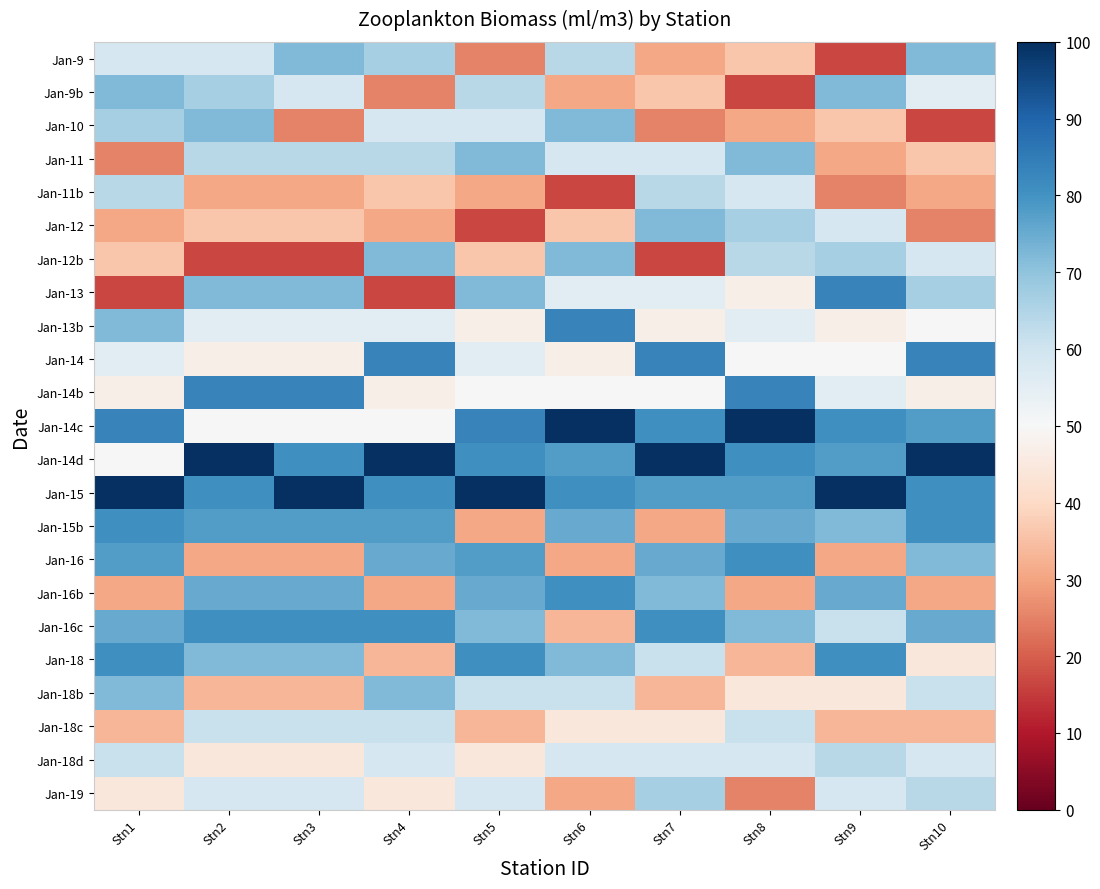

Reading left to right, extract all data points from this chart.

Jan-9: Stn1=58.3	Stn2=58.3	Stn3=72.2	Stn4=66.7	Stn5=25.0	Stn6=63.9	Stn7=30.6	Stn8=36.1	Stn9=16.7	Stn10=72.2
Jan-9b: Stn1=72.2	Stn2=66.7	Stn3=58.3	Stn4=25.0	Stn5=63.9	Stn6=30.6	Stn7=36.1	Stn8=16.7	Stn9=72.2	Stn10=55.6
Jan-10: Stn1=66.7	Stn2=72.2	Stn3=25.0	Stn4=58.3	Stn5=58.3	Stn6=72.2	Stn7=25.0	Stn8=30.6	Stn9=36.1	Stn10=16.7
Jan-11: Stn1=25.0	Stn2=63.9	Stn3=63.9	Stn4=63.9	Stn5=72.2	Stn6=58.3	Stn7=58.3	Stn8=72.2	Stn9=30.6	Stn10=36.1
Jan-11b: Stn1=63.9	Stn2=30.6	Stn3=30.6	Stn4=36.1	Stn5=30.6	Stn6=16.7	Stn7=63.9	Stn8=58.3	Stn9=25.0	Stn10=30.6
Jan-12: Stn1=30.6	Stn2=36.1	Stn3=36.1	Stn4=30.6	Stn5=16.7	Stn6=36.1	Stn7=72.2	Stn8=66.7	Stn9=58.3	Stn10=25.0
Jan-12b: Stn1=36.1	Stn2=16.7	Stn3=16.7	Stn4=72.2	Stn5=36.1	Stn6=72.2	Stn7=16.7	Stn8=63.9	Stn9=66.7	Stn10=58.3
Jan-13: Stn1=16.7	Stn2=72.2	Stn3=72.2	Stn4=16.7	Stn5=72.2	Stn6=55.6	Stn7=55.6	Stn8=47.2	Stn9=83.3	Stn10=66.7
Jan-13b: Stn1=72.2	Stn2=55.6	Stn3=55.6	Stn4=55.6	Stn5=47.2	Stn6=83.3	Stn7=47.2	Stn8=55.6	Stn9=47.2	Stn10=50.0
Jan-14: Stn1=55.6	Stn2=47.2	Stn3=47.2	Stn4=83.3	Stn5=55.6	Stn6=47.2	Stn7=83.3	Stn8=50.0	Stn9=50.0	Stn10=83.3
Jan-14b: Stn1=47.2	Stn2=83.3	Stn3=83.3	Stn4=47.2	Stn5=50.0	Stn6=50.0	Stn7=50.0	Stn8=83.3	Stn9=55.6	Stn10=47.2
Jan-14c: Stn1=83.3	Stn2=50.0	Stn3=50.0	Stn4=50.0	Stn5=83.3	Stn6=100.0	Stn7=80.6	Stn8=100.0	Stn9=80.6	Stn10=77.8
Jan-14d: Stn1=50.0	Stn2=100.0	Stn3=80.6	Stn4=100.0	Stn5=80.6	Stn6=77.8	Stn7=100.0	Stn8=80.6	Stn9=77.8	Stn10=100.0
Jan-15: Stn1=100.0	Stn2=80.6	Stn3=100.0	Stn4=80.6	Stn5=100.0	Stn6=80.6	Stn7=77.8	Stn8=77.8	Stn9=100.0	Stn10=80.6
Jan-15b: Stn1=80.6	Stn2=77.8	Stn3=77.8	Stn4=77.8	Stn5=30.6	Stn6=75.0	Stn7=30.6	Stn8=75.0	Stn9=72.2	Stn10=80.6
Jan-16: Stn1=77.8	Stn2=30.6	Stn3=30.6	Stn4=75.0	Stn5=77.8	Stn6=30.6	Stn7=75.0	Stn8=80.6	Stn9=30.6	Stn10=72.2
Jan-16b: Stn1=30.6	Stn2=75.0	Stn3=75.0	Stn4=30.6	Stn5=75.0	Stn6=80.6	Stn7=72.2	Stn8=30.6	Stn9=75.0	Stn10=30.6
Jan-16c: Stn1=75.0	Stn2=80.6	Stn3=80.6	Stn4=80.6	Stn5=72.2	Stn6=33.3	Stn7=80.6	Stn8=72.2	Stn9=61.1	Stn10=75.0
Jan-18: Stn1=80.6	Stn2=72.2	Stn3=72.2	Stn4=33.3	Stn5=80.6	Stn6=72.2	Stn7=61.1	Stn8=33.3	Stn9=80.6	Stn10=44.4
Jan-18b: Stn1=72.2	Stn2=33.3	Stn3=33.3	Stn4=72.2	Stn5=61.1	Stn6=61.1	Stn7=33.3	Stn8=44.4	Stn9=44.4	Stn10=61.1
Jan-18c: Stn1=33.3	Stn2=61.1	Stn3=61.1	Stn4=61.1	Stn5=33.3	Stn6=44.4	Stn7=44.4	Stn8=61.1	Stn9=33.3	Stn10=33.3
Jan-18d: Stn1=61.1	Stn2=44.4	Stn3=44.4	Stn4=58.3	Stn5=44.4	Stn6=58.3	Stn7=58.3	Stn8=58.3	Stn9=63.9	Stn10=58.3
Jan-19: Stn1=44.4	Stn2=58.3	Stn3=58.3	Stn4=44.4	Stn5=58.3	Stn6=30.6	Stn7=66.7	Stn8=25.0	Stn9=58.3	Stn10=63.9